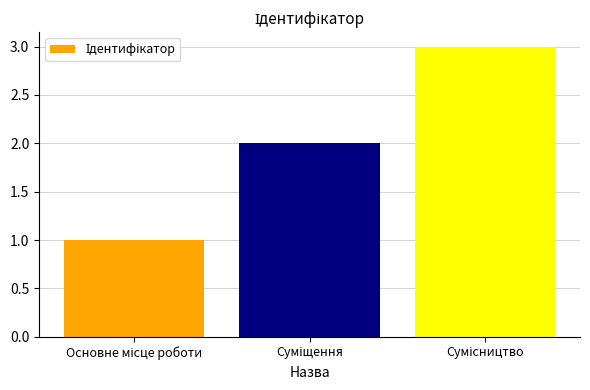

Reading left to right, what are all the values shown in this chart?

1	2	3